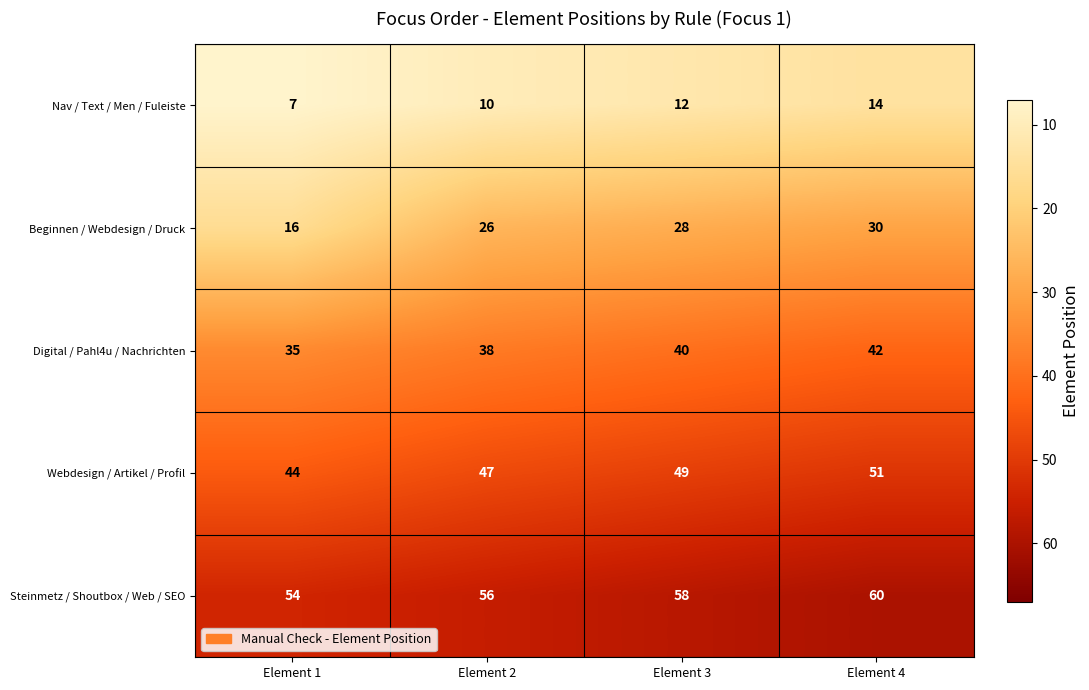

Rank the series at Element 2 from highest to lowest value.

Steinmetz / Shoutbox / Web / SEO, Webdesign / Artikel / Profil, Digital / Pahl4u / Nachrichten, Beginnen / Webdesign / Druck, Nav / Text / Men / Fuleiste